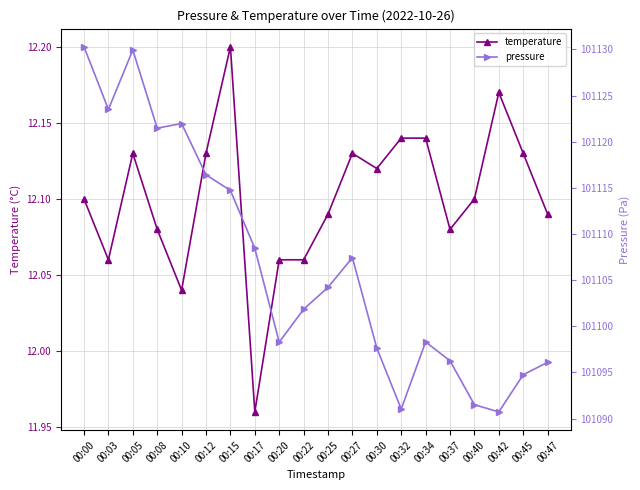

The value of temperature at 00:27 is 19.4. True or false?

False